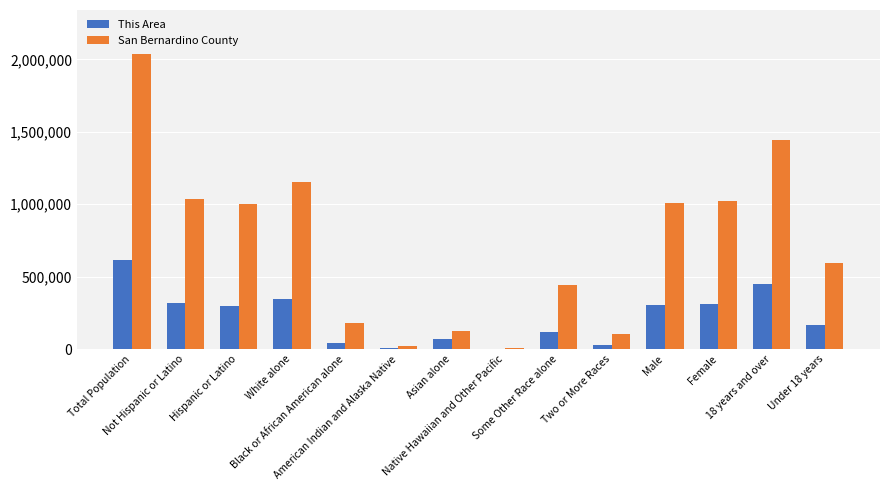

Which series has the largest total across all categories?

San Bernardino County